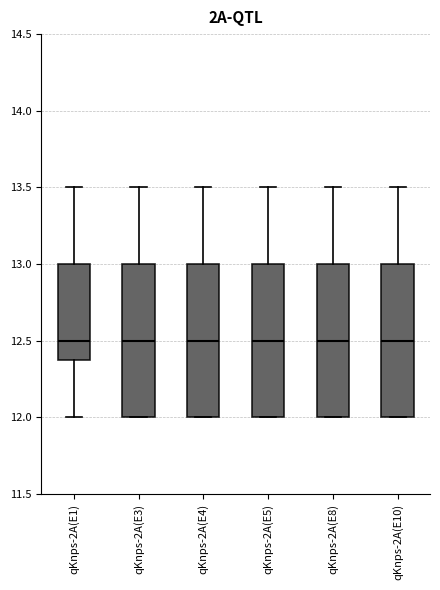

Reading left to right, read every box against the y-axis: the position of its median line, the range the box covers, and the ends of its whiskers. The values are not printed on the chart, so give them approximately, as read against the axis.

qKnps-2A(E1): median 12.5, box 12.4 to 13.0, whiskers 12.0 to 13.5
qKnps-2A(E3): median 12.5, box 12.0 to 13.0, whiskers 12.0 to 13.5
qKnps-2A(E4): median 12.5, box 12.0 to 13.0, whiskers 12.0 to 13.5
qKnps-2A(E5): median 12.5, box 12.0 to 13.0, whiskers 12.0 to 13.5
qKnps-2A(E8): median 12.5, box 12.0 to 13.0, whiskers 12.0 to 13.5
qKnps-2A(E10): median 12.5, box 12.0 to 13.0, whiskers 12.0 to 13.5